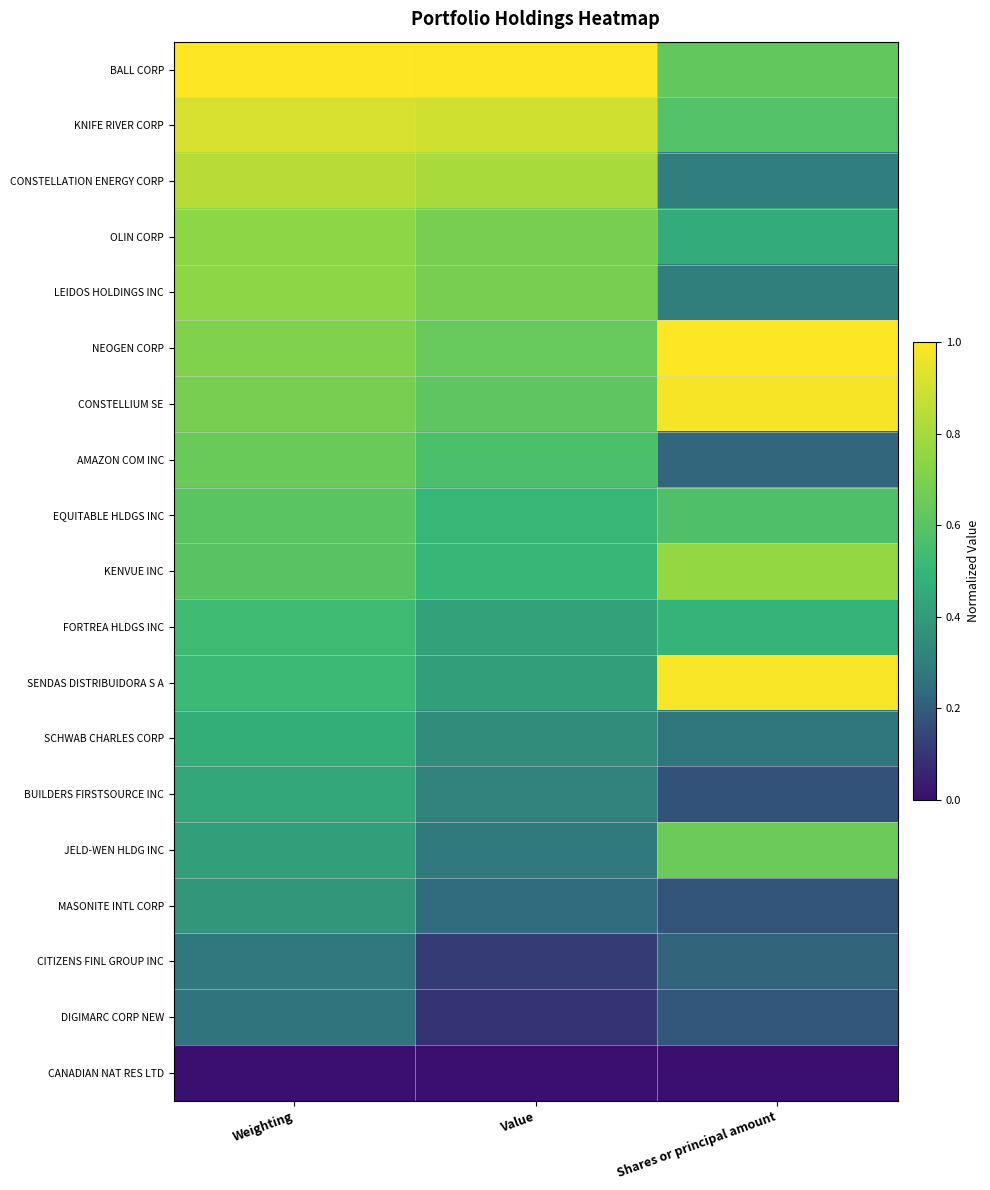

What is the total value across all series at Value?

9.1